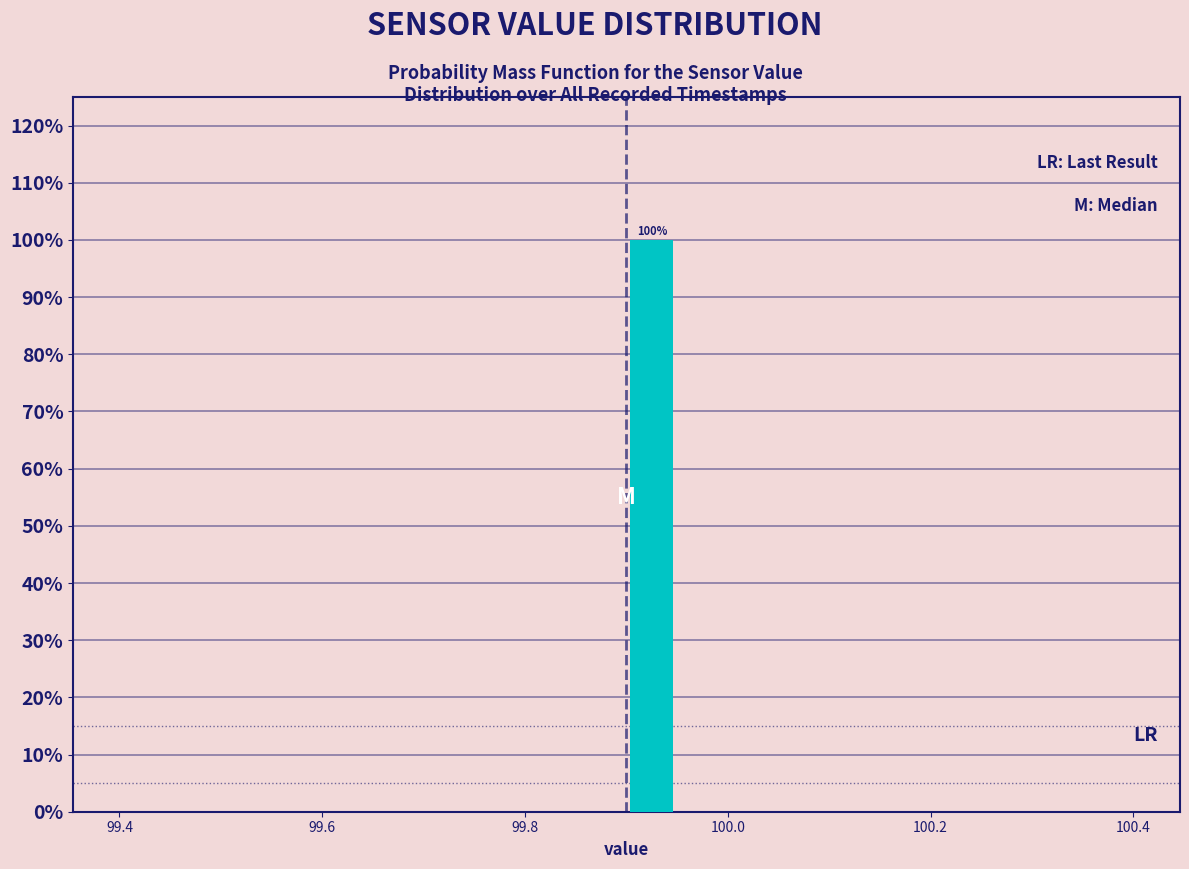

Around what value on the x-axis is the tallest bar? Give the approximate position of its centre, as read against the axis.

99.92